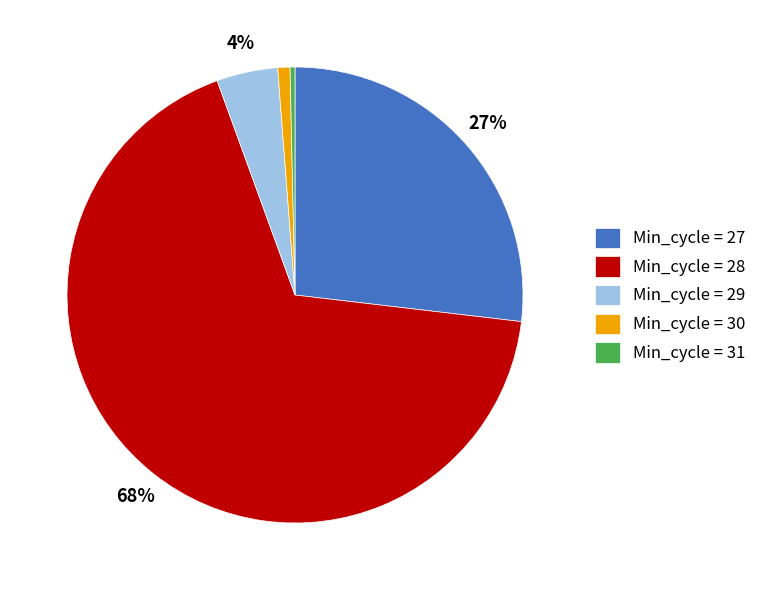

True or false: Min_cycle = 30 accounts for 7% of the total.

False